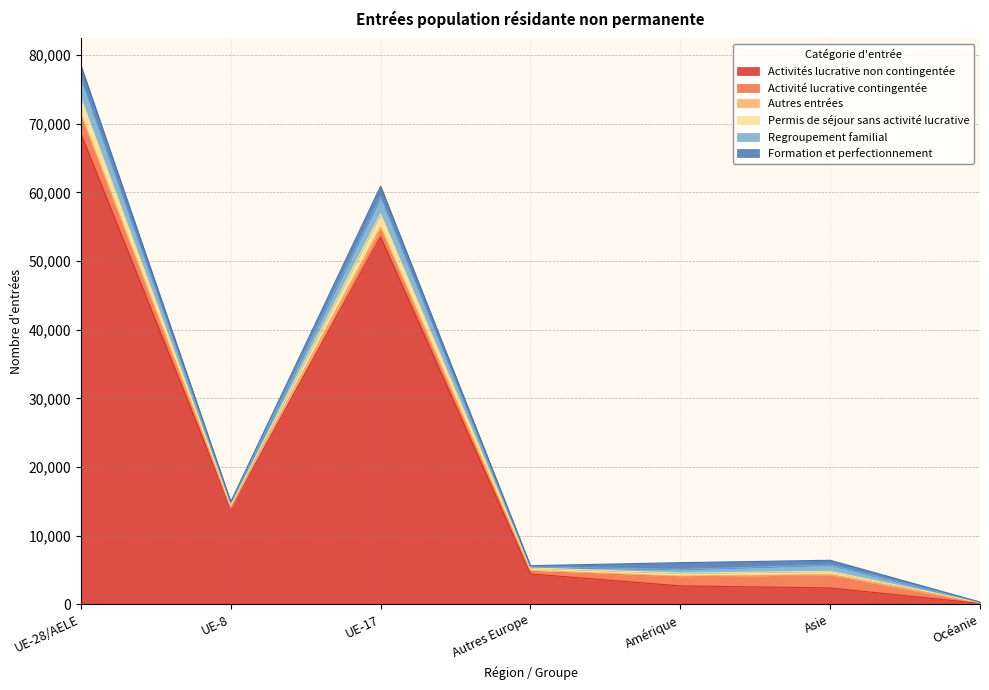

True or false: Activité lucrative contingentée has more than 0 points higher than both neighbors.

True